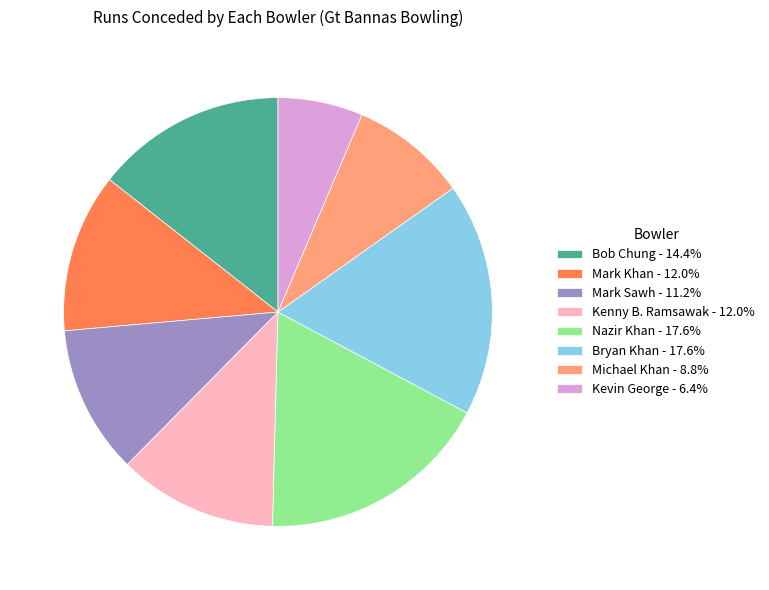

Is the sum of Nazir Khan - 17.6% and Bob Chung - 14.4% greater than half?

No